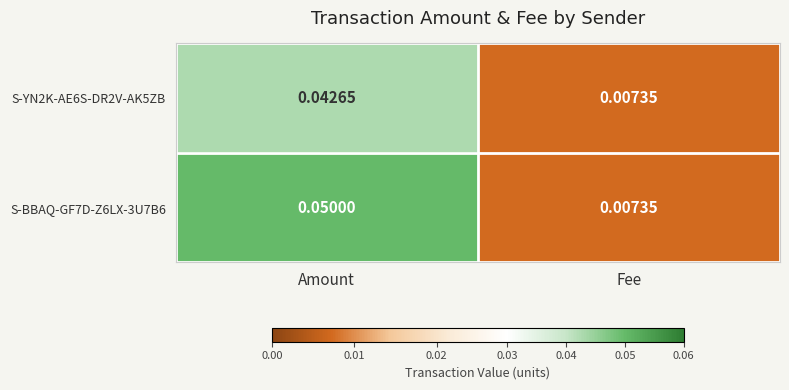

Where is S-YN2K-AE6S-DR2V-AK5ZB nearest to the value 0?

Fee